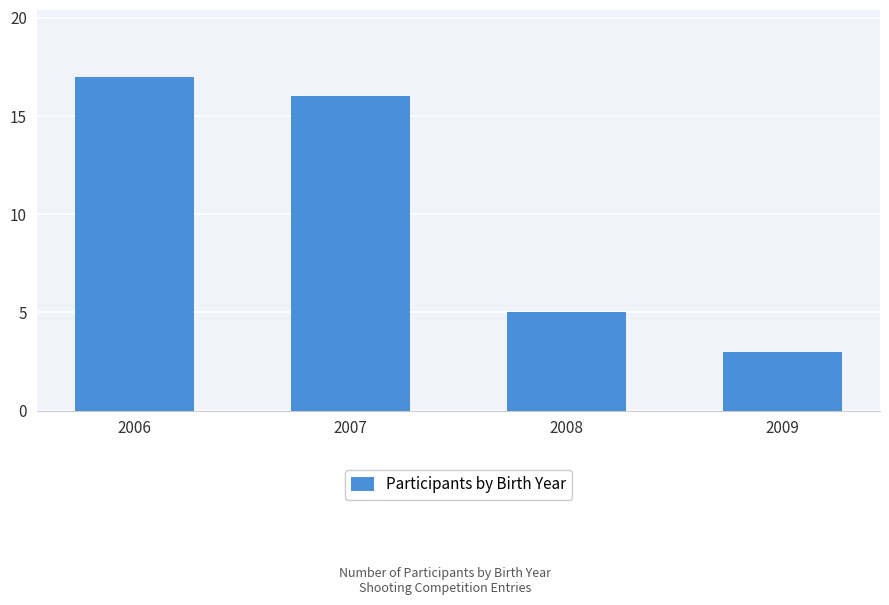

List the labels in order of value, smallest first.

2009, 2008, 2007, 2006